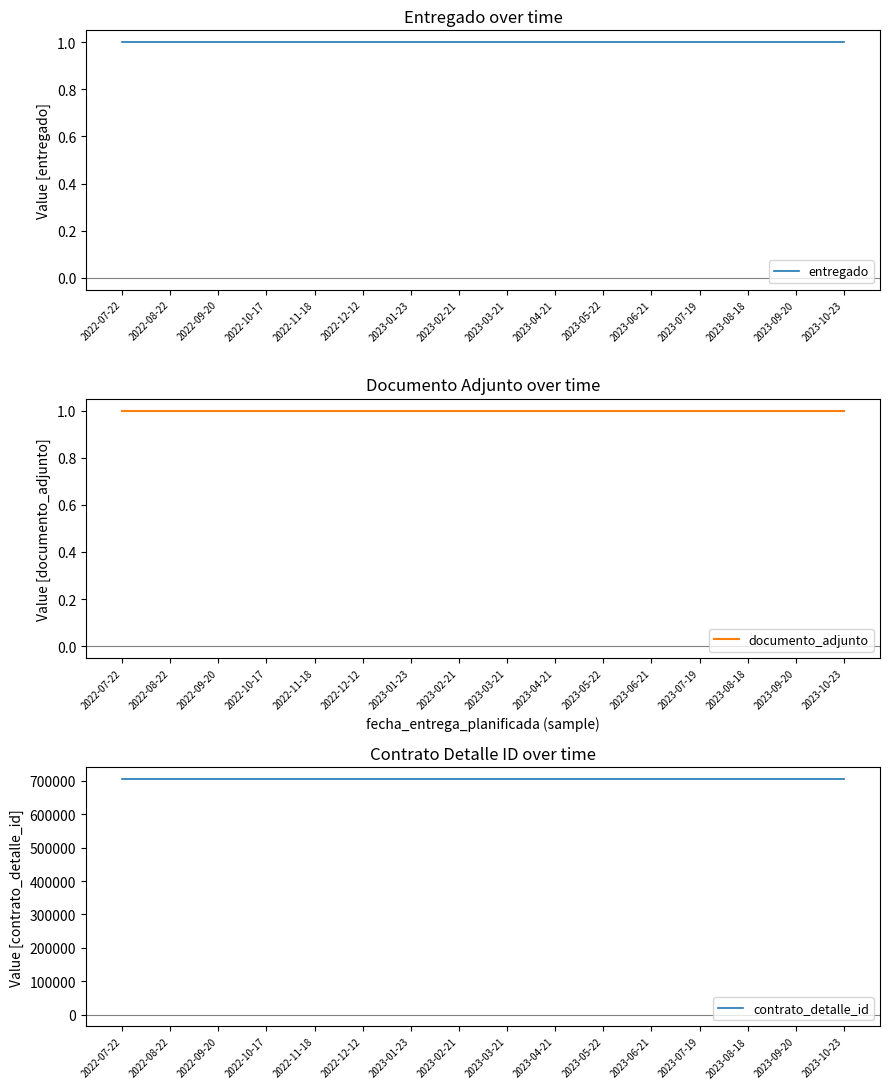

What is the label of the 16th point from the left?

2023-10-23